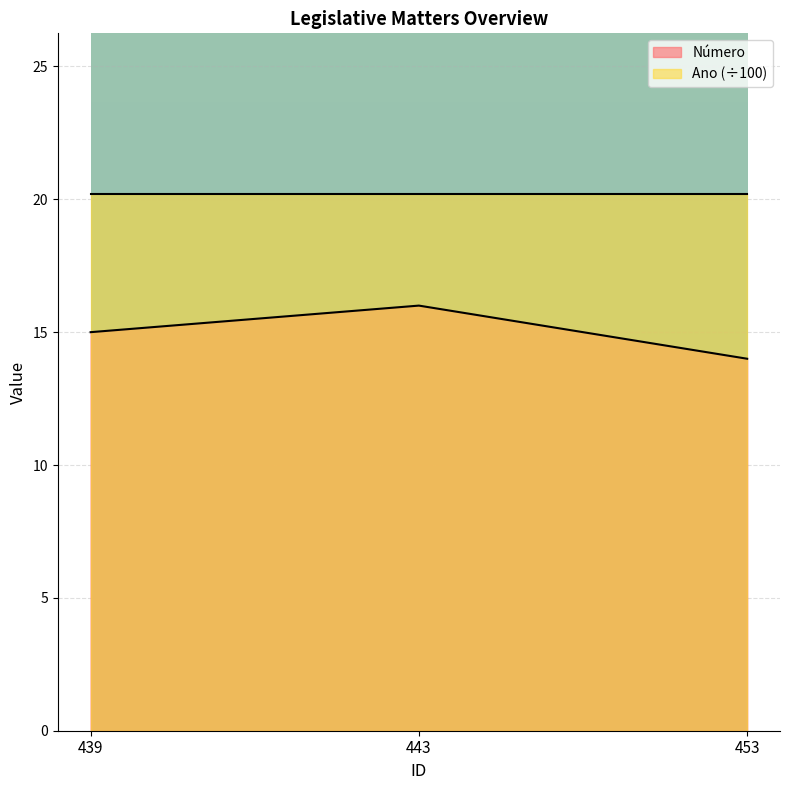

Which category has the highest value across all series?

443